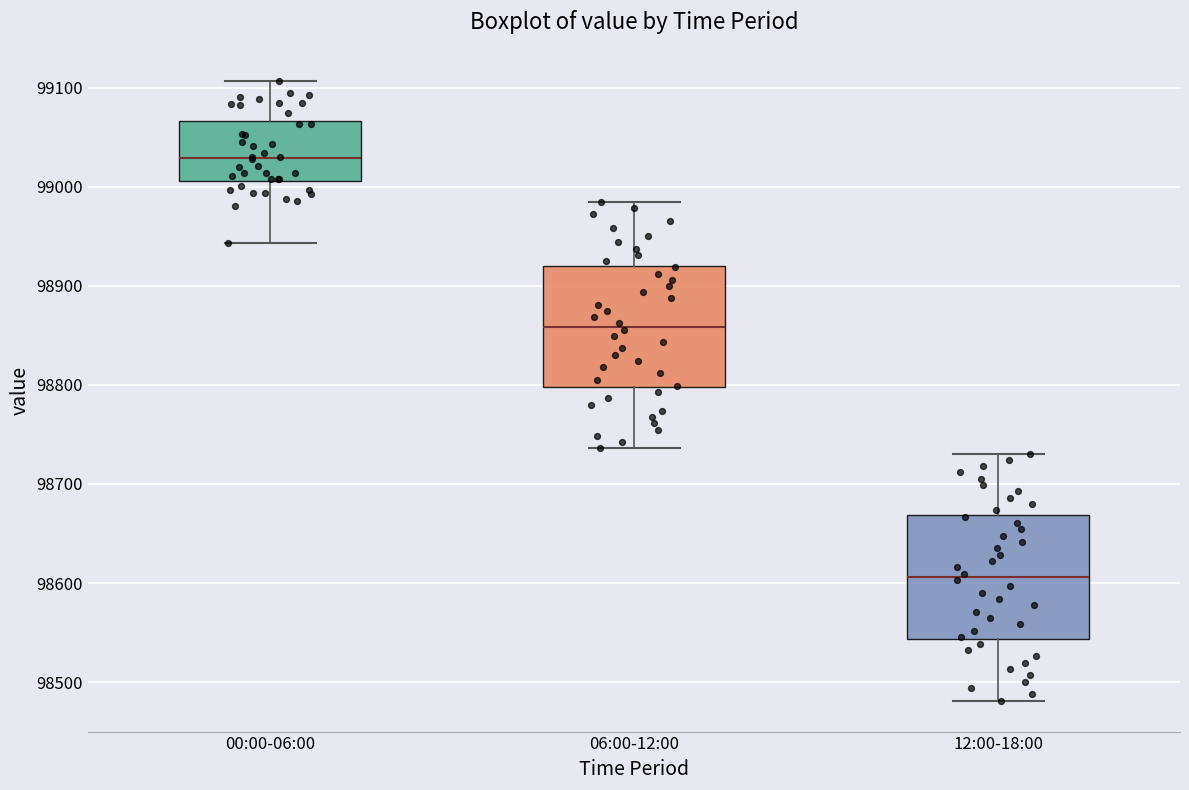

Reading left to right, transcribe this box plot: for each box, give where its median line is, the range the box spans, and where its two whiskers end, as read against the y-axis. The values are not printed on the chart, so give them approximately, as read against the axis.

00:00-06:00: median 99030, box 99010 to 99070, whiskers 98940 to 99110
06:00-12:00: median 98860, box 98800 to 98920, whiskers 98740 to 98990
12:00-18:00: median 98610, box 98540 to 98670, whiskers 98480 to 98730